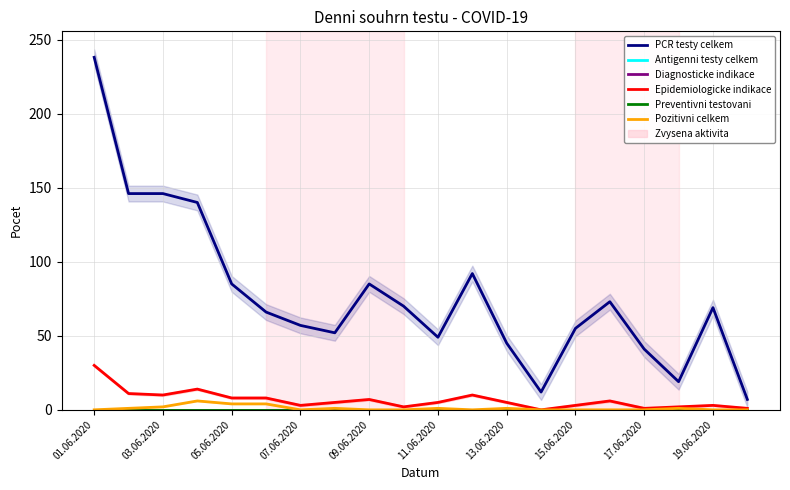

Rank the series at 19.06.2020 from lowest to highest value.

Antigenni testy celkem, Diagnosticke indikace, Preventivni testovani, Pozitivni celkem, Epidemiologicke indikace, PCR testy celkem